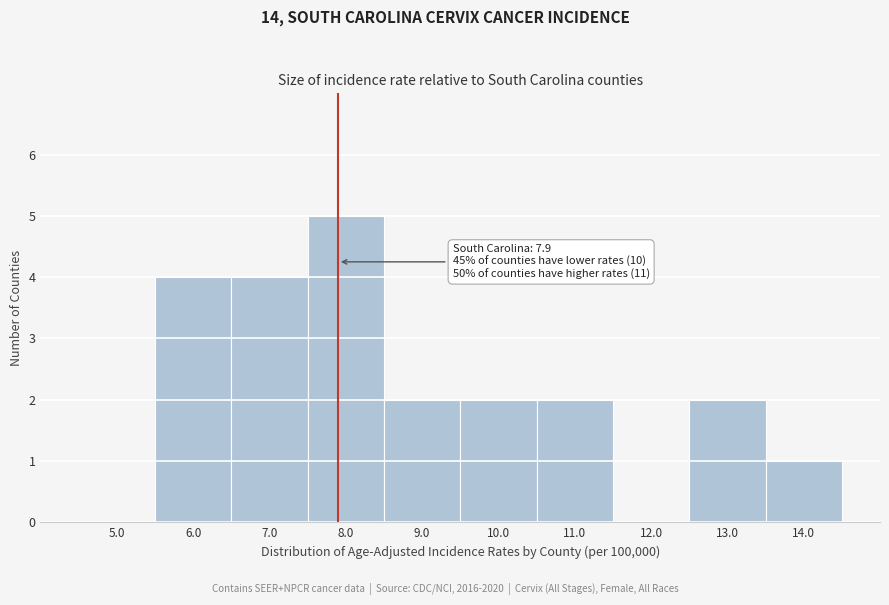

Over which range of the x-axis is the bar tallest?

7.5 to 8.5